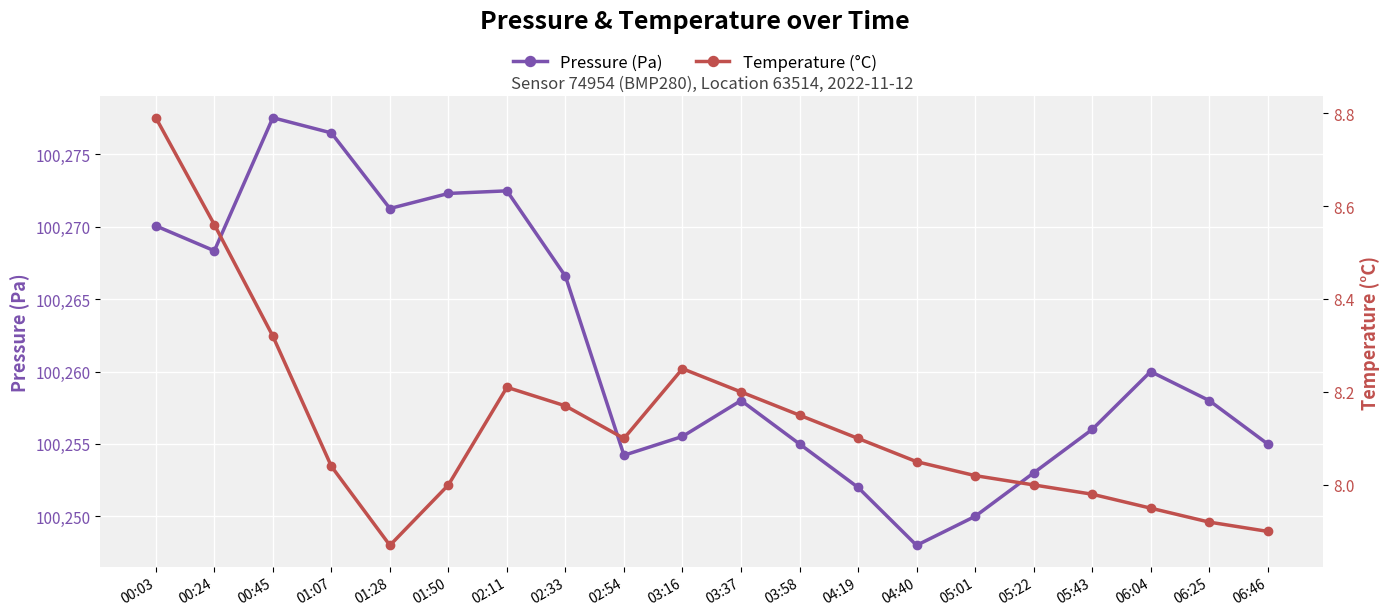

Reading right to left, what are all the values shown in this chart?

pressure: 06:46=100255.0	06:25=100258.0	06:04=100260.0	05:43=100256.0	05:22=100253.0	05:01=100250.0	04:40=100248.0	04:19=100252.0	03:58=100255.0	03:37=100258.0	03:16=100255.5	02:54=100254.2	02:33=100266.6	02:11=100272.5	01:50=100272.3	01:28=100271.3	01:07=100276.5	00:45=100277.5	00:24=100268.3	00:03=100270.1
temperature: 06:46=7.9	06:25=7.9	06:04=8.0	05:43=8.0	05:22=8.0	05:01=8.0	04:40=8.1	04:19=8.1	03:58=8.2	03:37=8.2	03:16=8.2	02:54=8.1	02:33=8.2	02:11=8.2	01:50=8.0	01:28=7.9	01:07=8.0	00:45=8.3	00:24=8.6	00:03=8.8